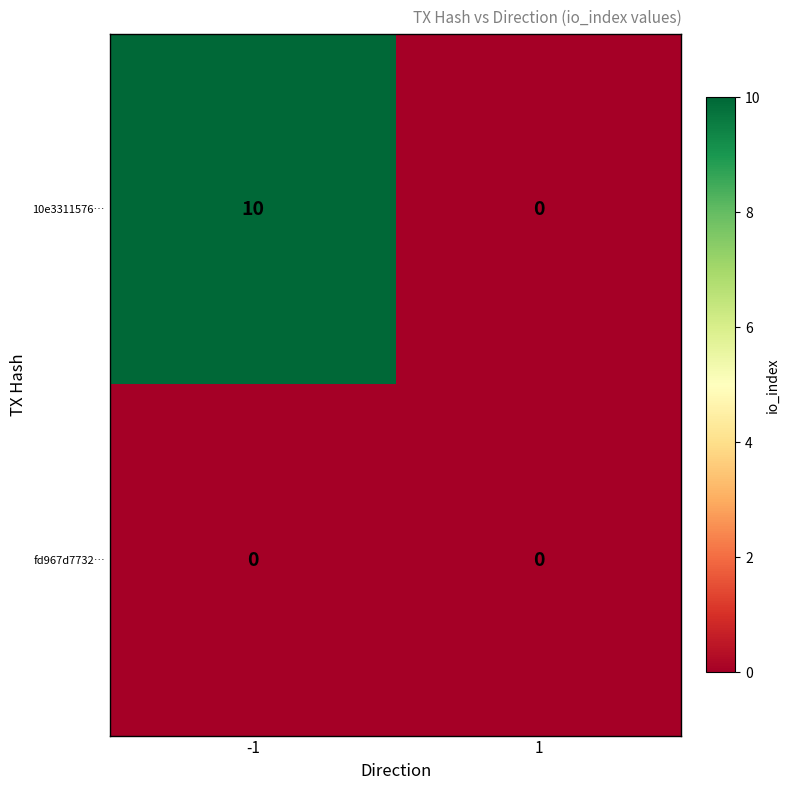

The value of fd967d7732… at 1 is 0. True or false?

True